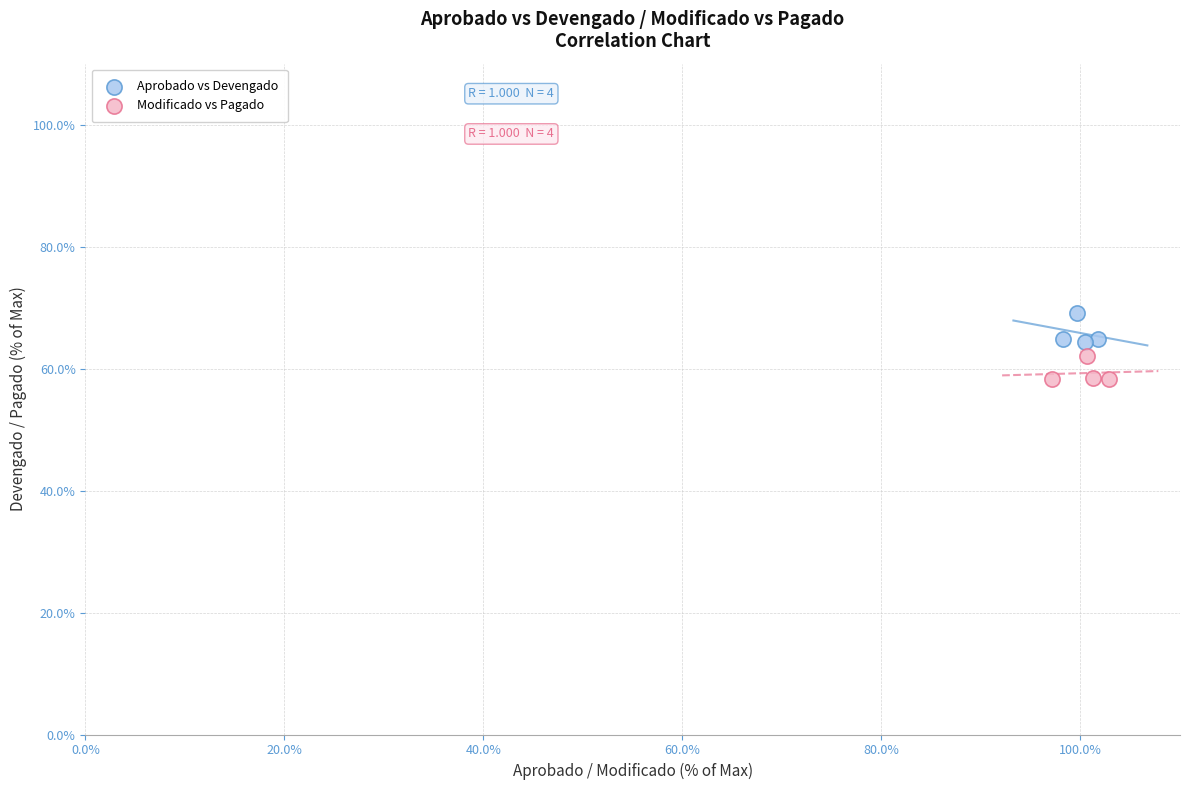

Which series contains the highest Y value?

Aprobado vs Devengado